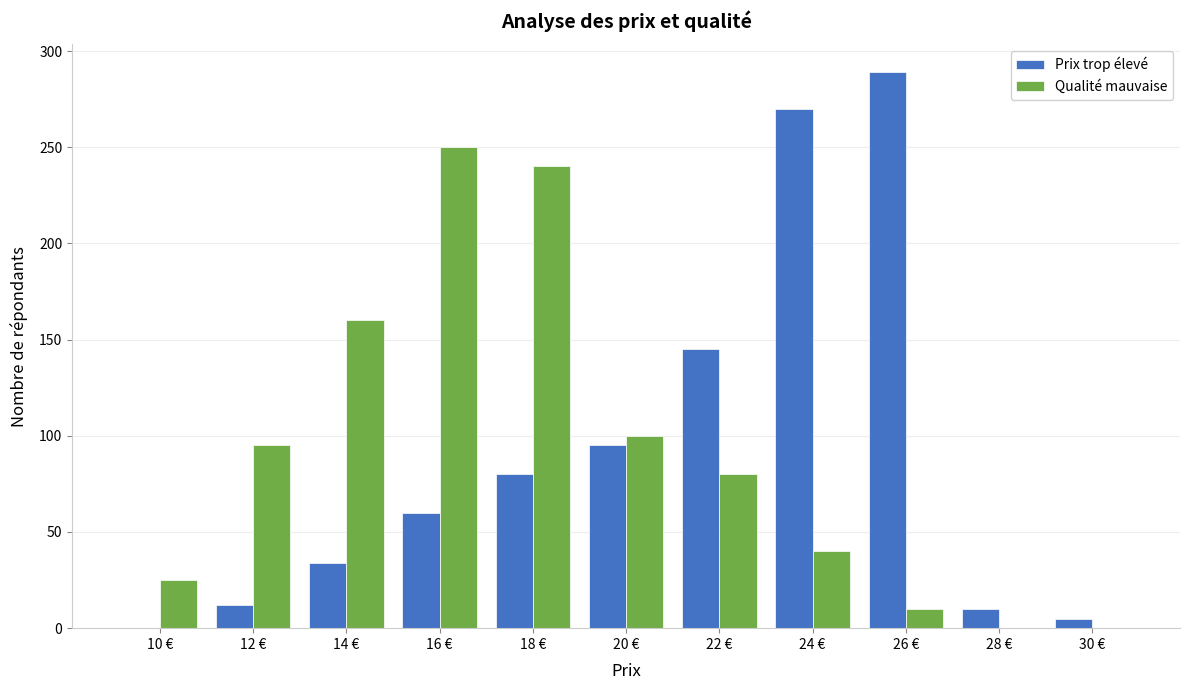

True or false: Prix trop élevé has a value of 12 at 14 €.

False